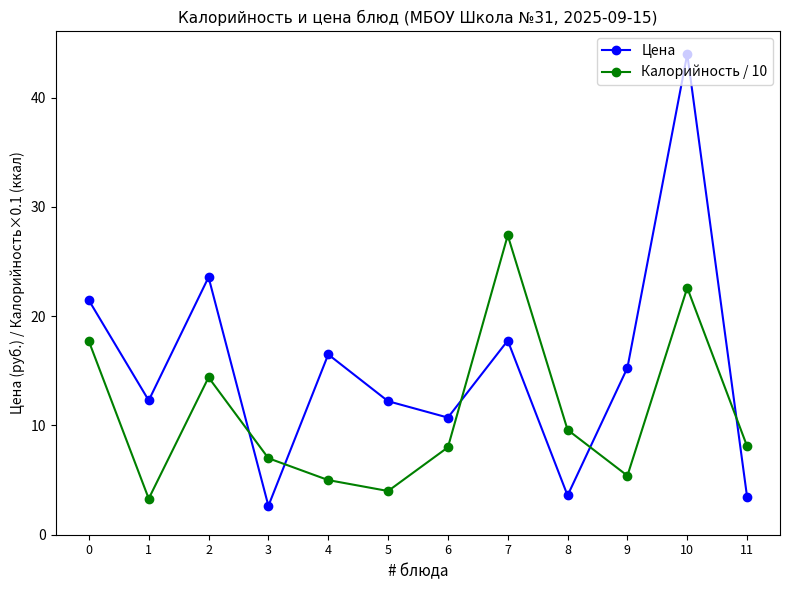

At which category is the sum across all series the highest?

10